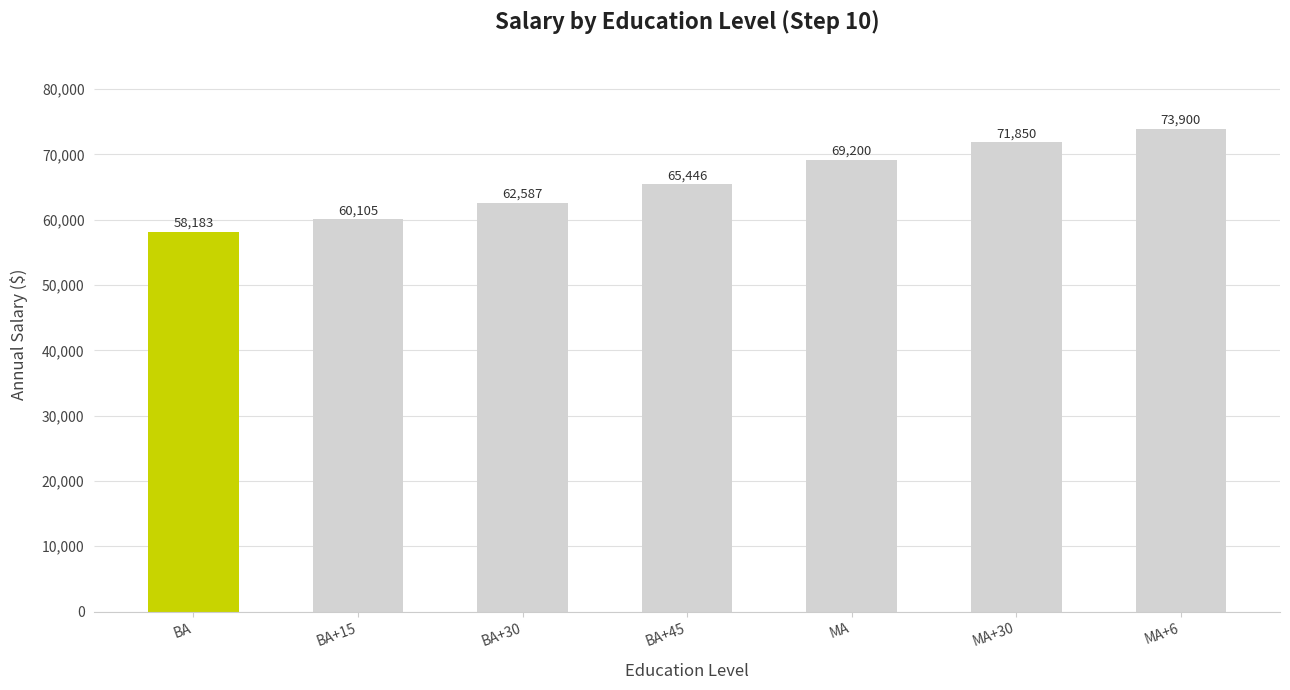

What is the greatest value displayed?

73900